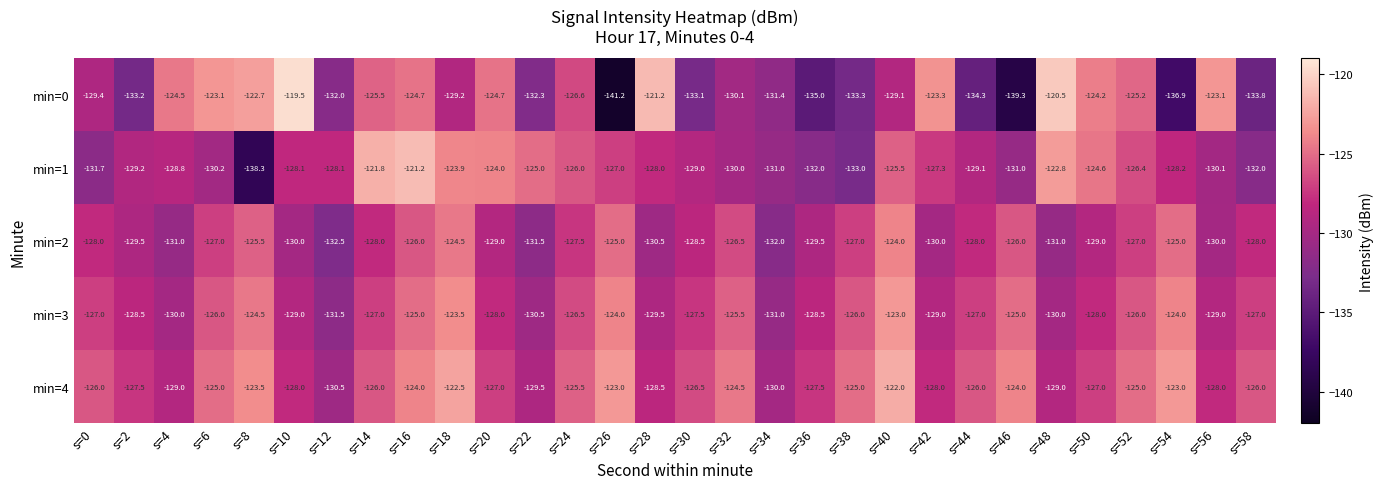

Count the number of categories in the chart.

30